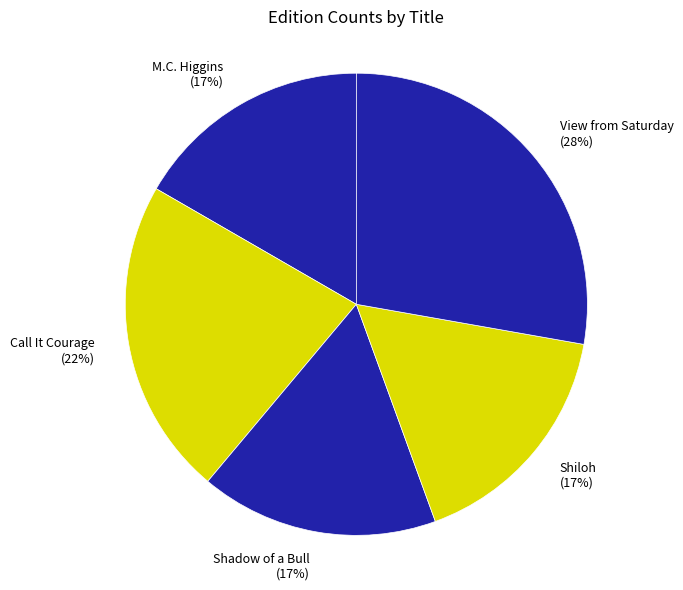

Is there any slice that represents more than half of the pie?

No